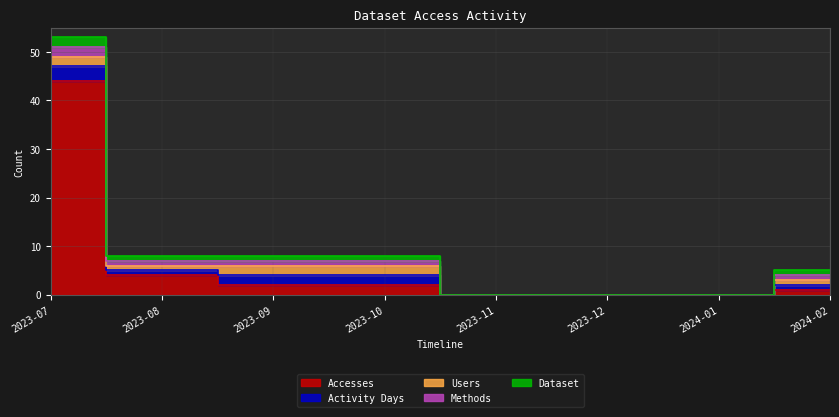

At which category is the sum across all series the highest?

2023-07